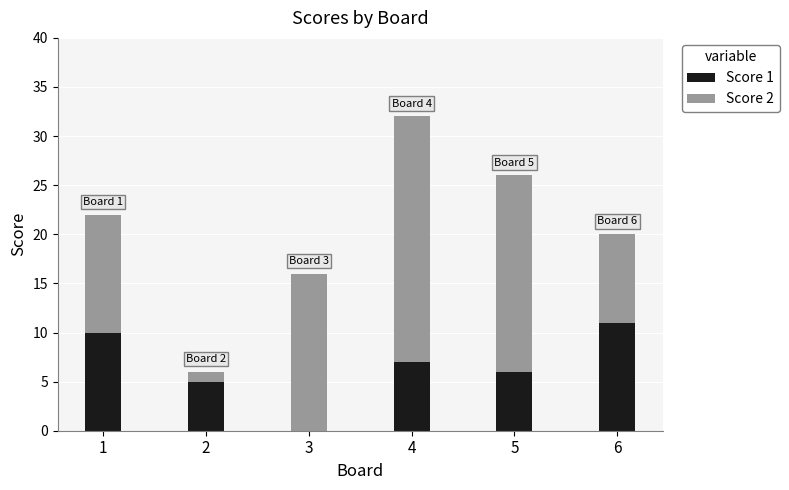

Does the chart contain stacked bars?

Yes